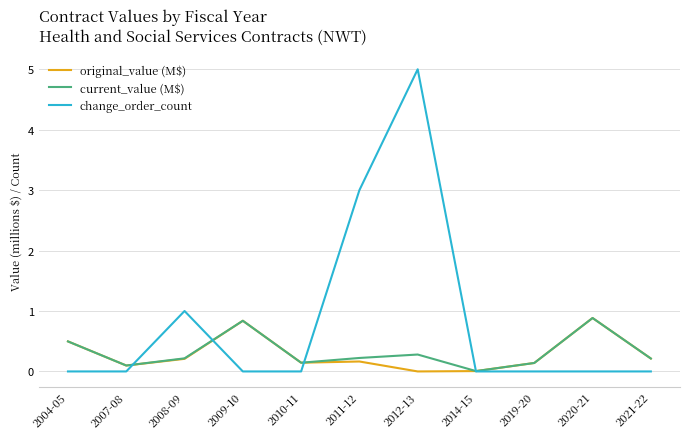

What is the approximate value of change_order_count at 2012-13?

5.0